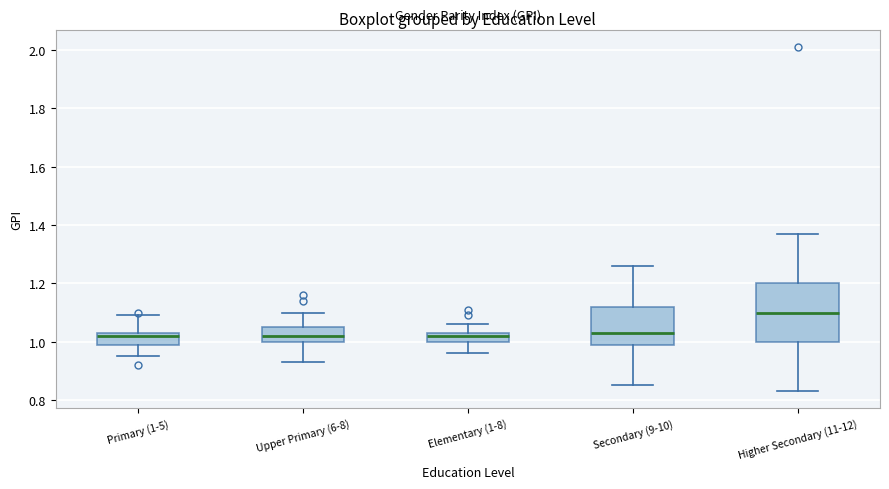

Reading left to right, read every box against the y-axis: the position of its median line, the range the box covers, and the ends of its whiskers. The values are not printed on the chart, so give them approximately, as read against the axis.

Primary (1-5): median 1.02, box 1.00 to 1.04, whiskers 0.96 to 1.10
Upper Primary (6-8): median 1.02, box 1.00 to 1.06, whiskers 0.94 to 1.10
Elementary (1-8): median 1.02, box 1.00 to 1.04, whiskers 0.96 to 1.06
Secondary (9-10): median 1.04, box 1.00 to 1.12, whiskers 0.86 to 1.26
Higher Secondary (11-12): median 1.10, box 1.00 to 1.20, whiskers 0.84 to 1.38